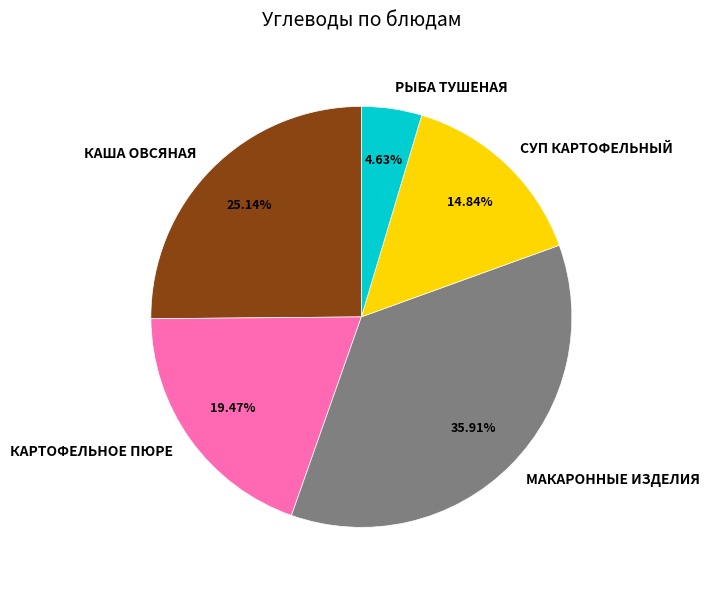

How many slices are in this pie chart?

5